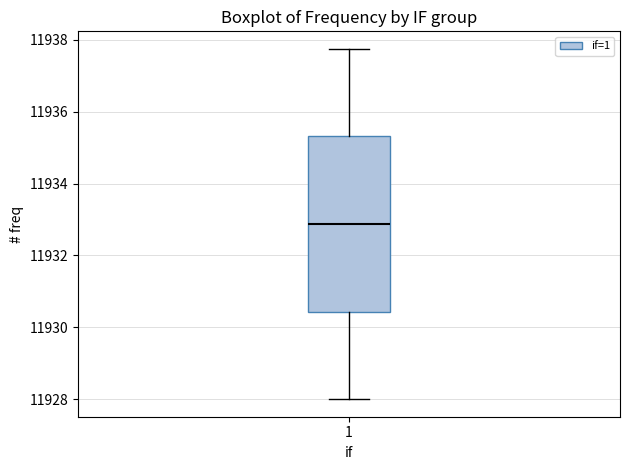

Transcribe this box plot: give where the median line is, the range the box spans, and where the two whiskers end, as read against the y-axis. The values are not printed on the chart, so give them approximately, as read against the axis.

median 11932.8, box 11930.4 to 11935.4, whiskers 11928.0 to 11937.8